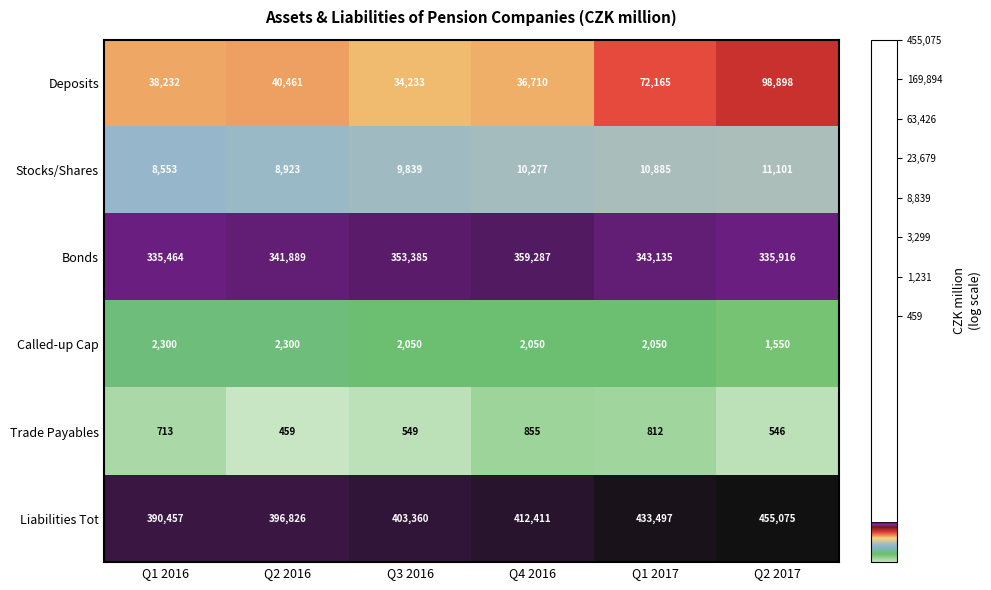

At which label is Deposits closest to 66565?

Q1 2017